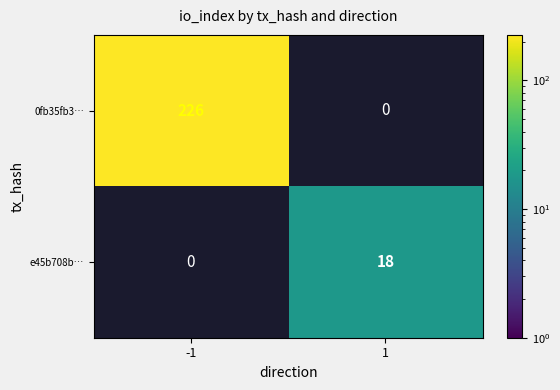

How many positive values does the e45b708b… series have?

1